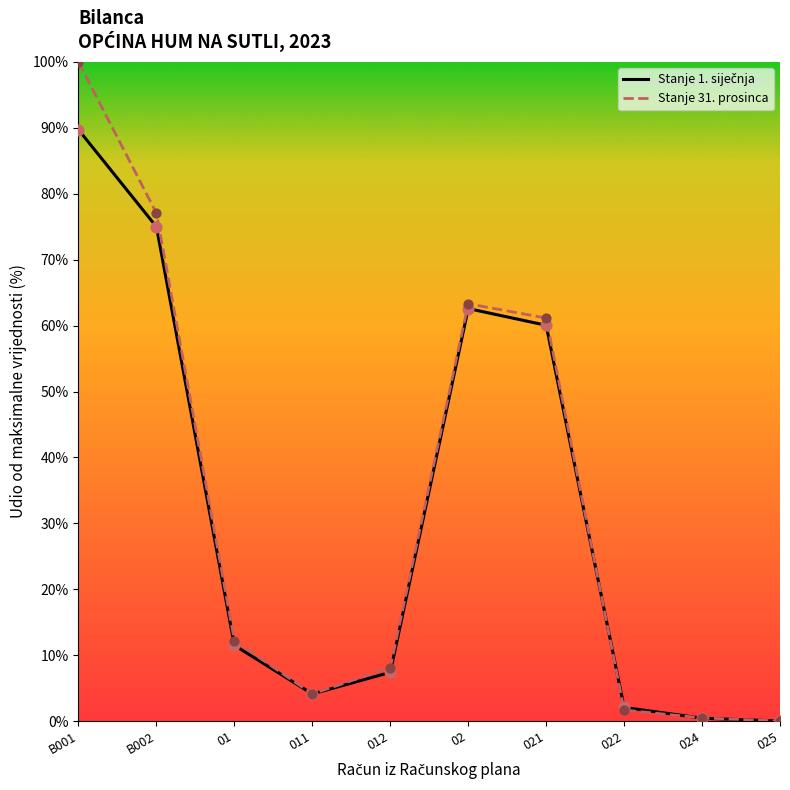

At which category is the sum across all series the highest?

B001